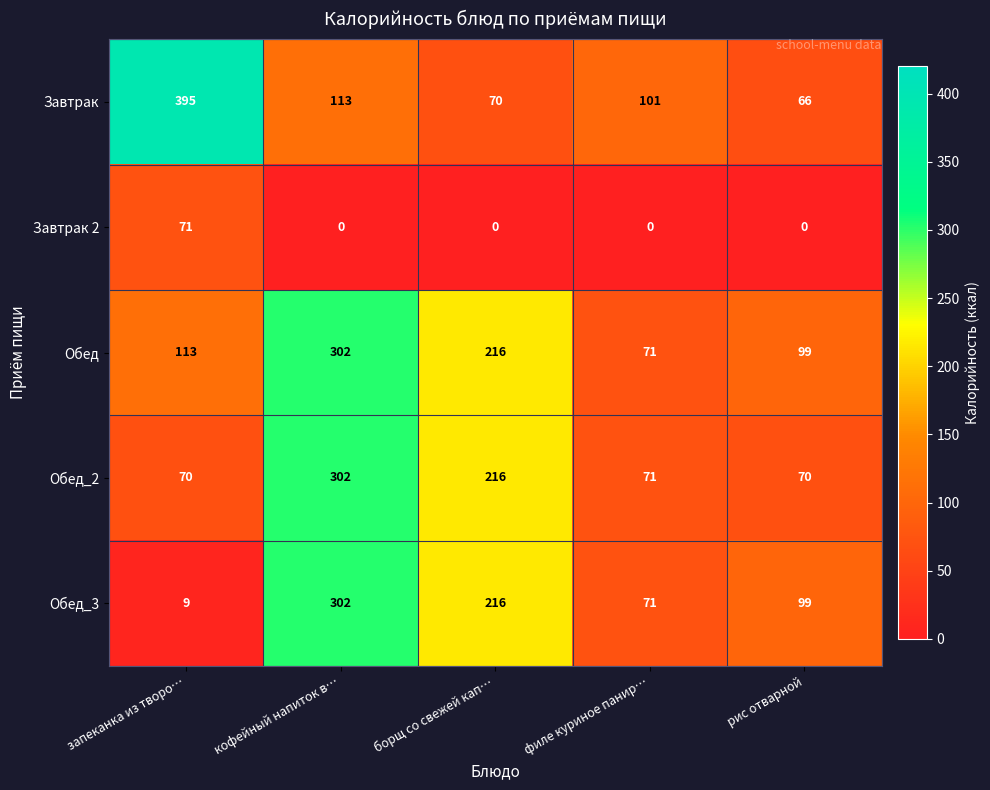

What is the maximum value shown in the chart?

395